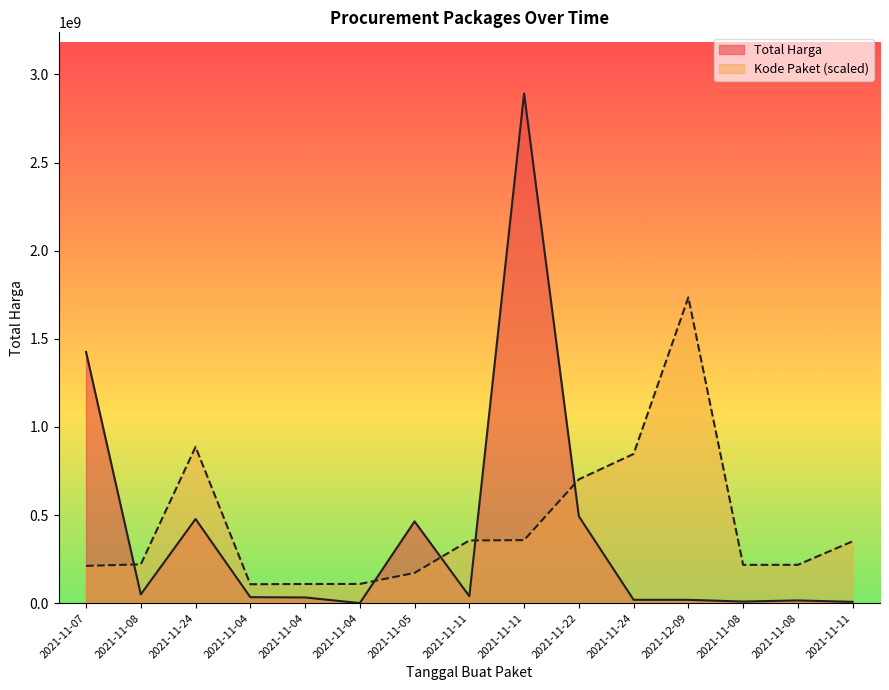

At which label is Kode Paket closest to 921314834?

2021-11-24